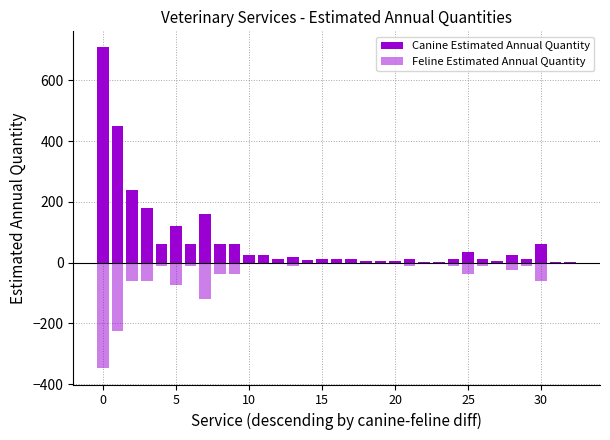

What is the label of the 11th bar from the left?

10